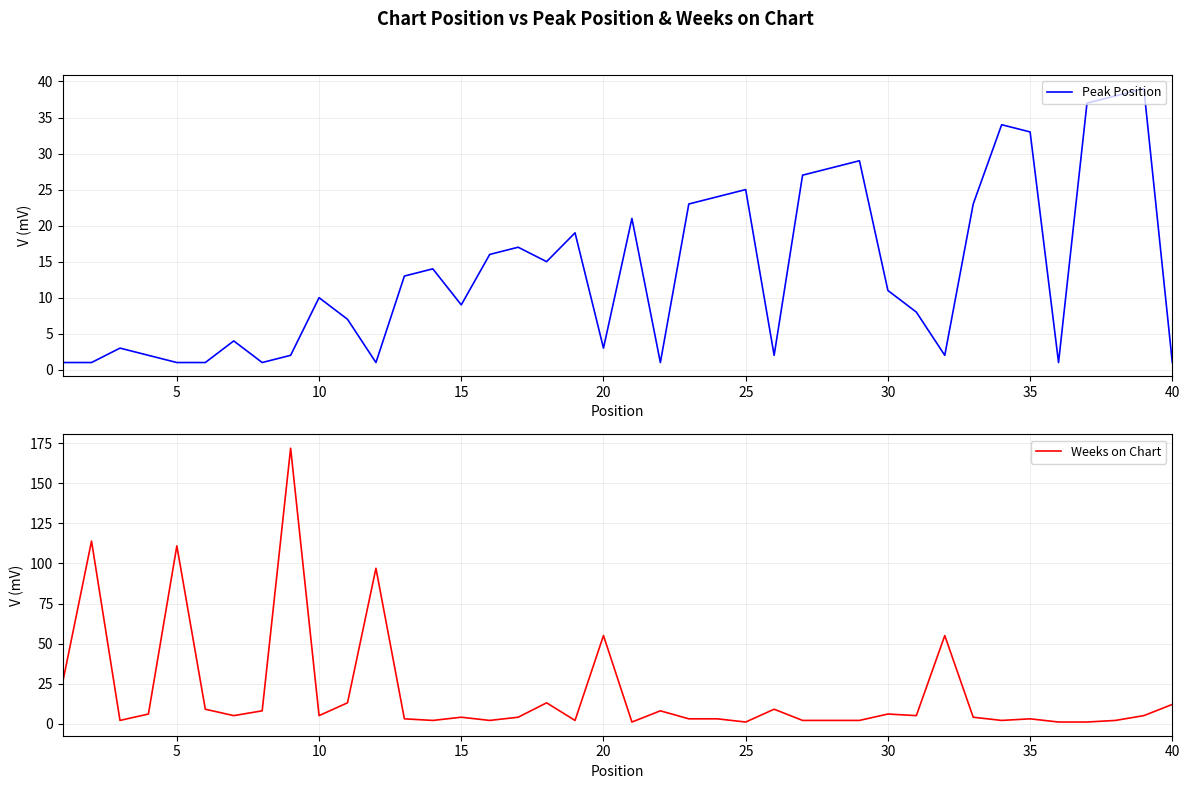

Count the number of categories in the chart.

40